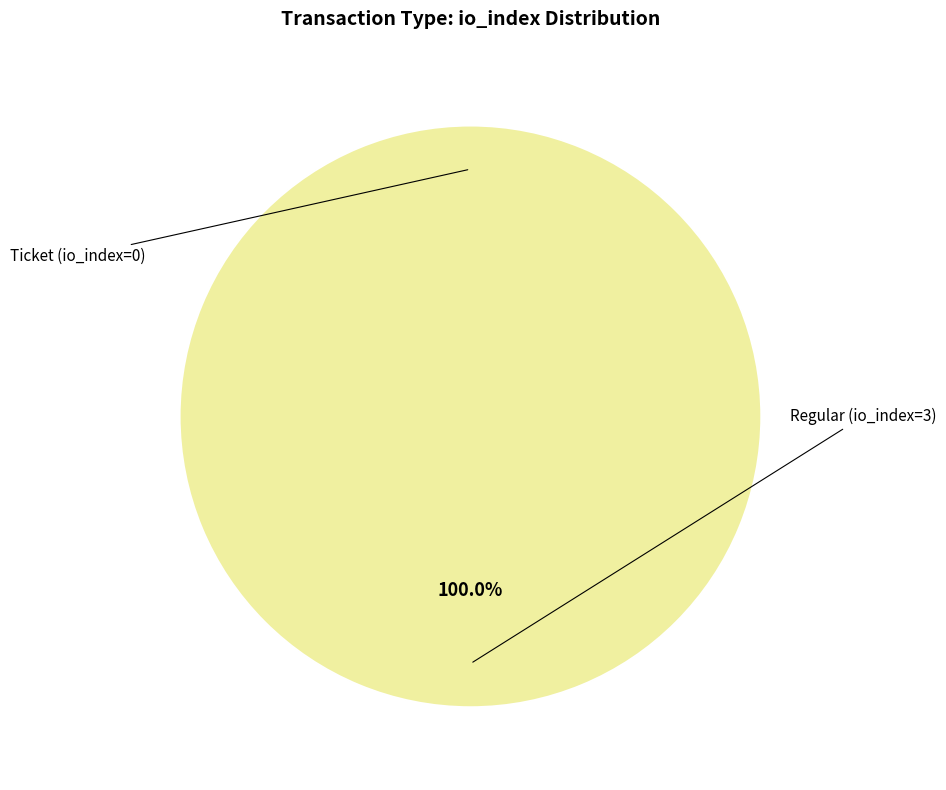

Which slice is the smallest?

Ticket (io_index=0)